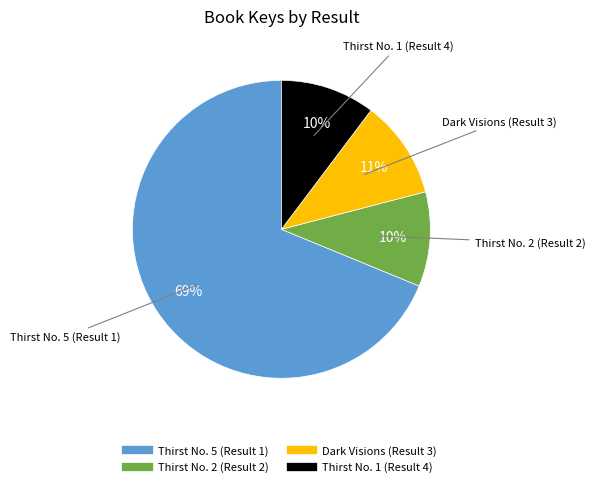

What percentage is the Thirst No. 2 (Result 2) slice, to the nearest percent?

10%